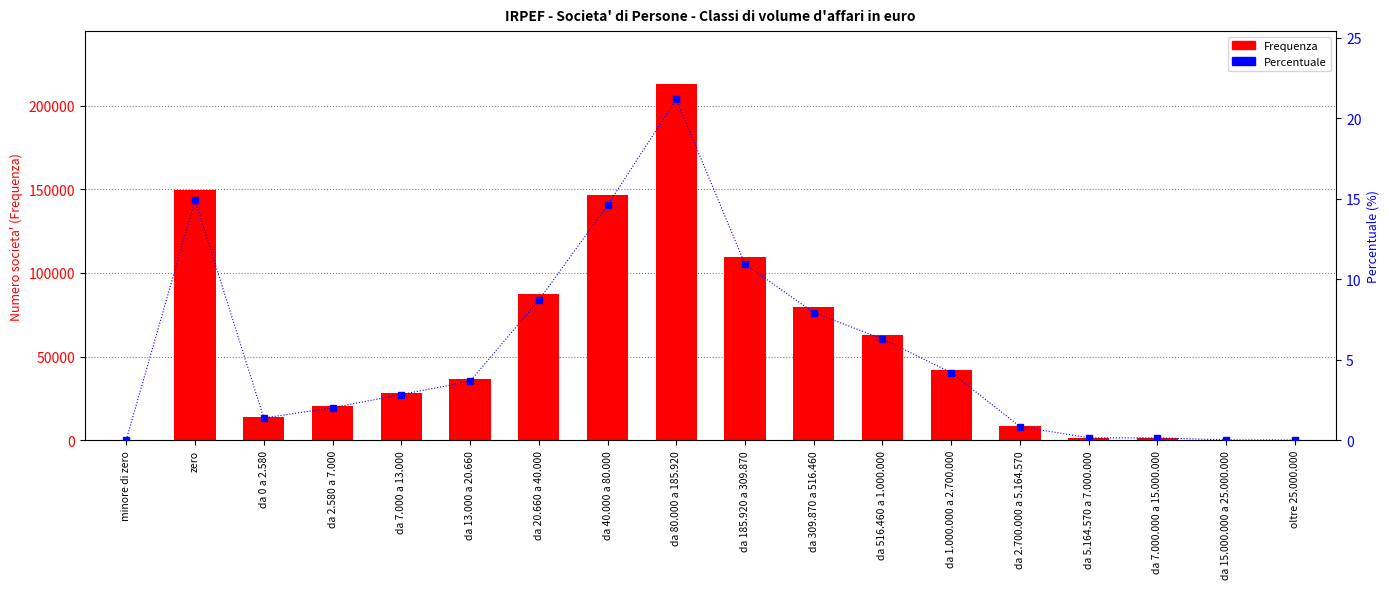

What is the minimum value for Frequenza?

151.0